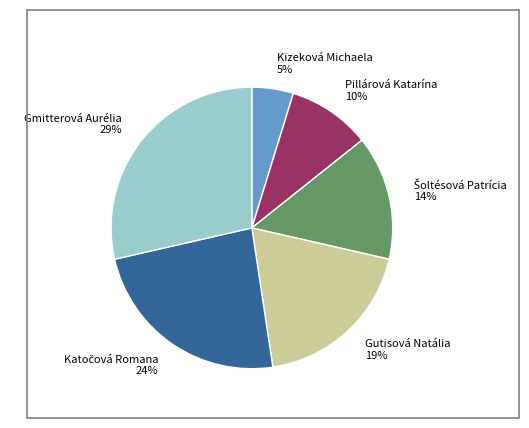

Between Gutisová Natália and Gmitterová Aurélia, which is larger?

Gmitterová Aurélia